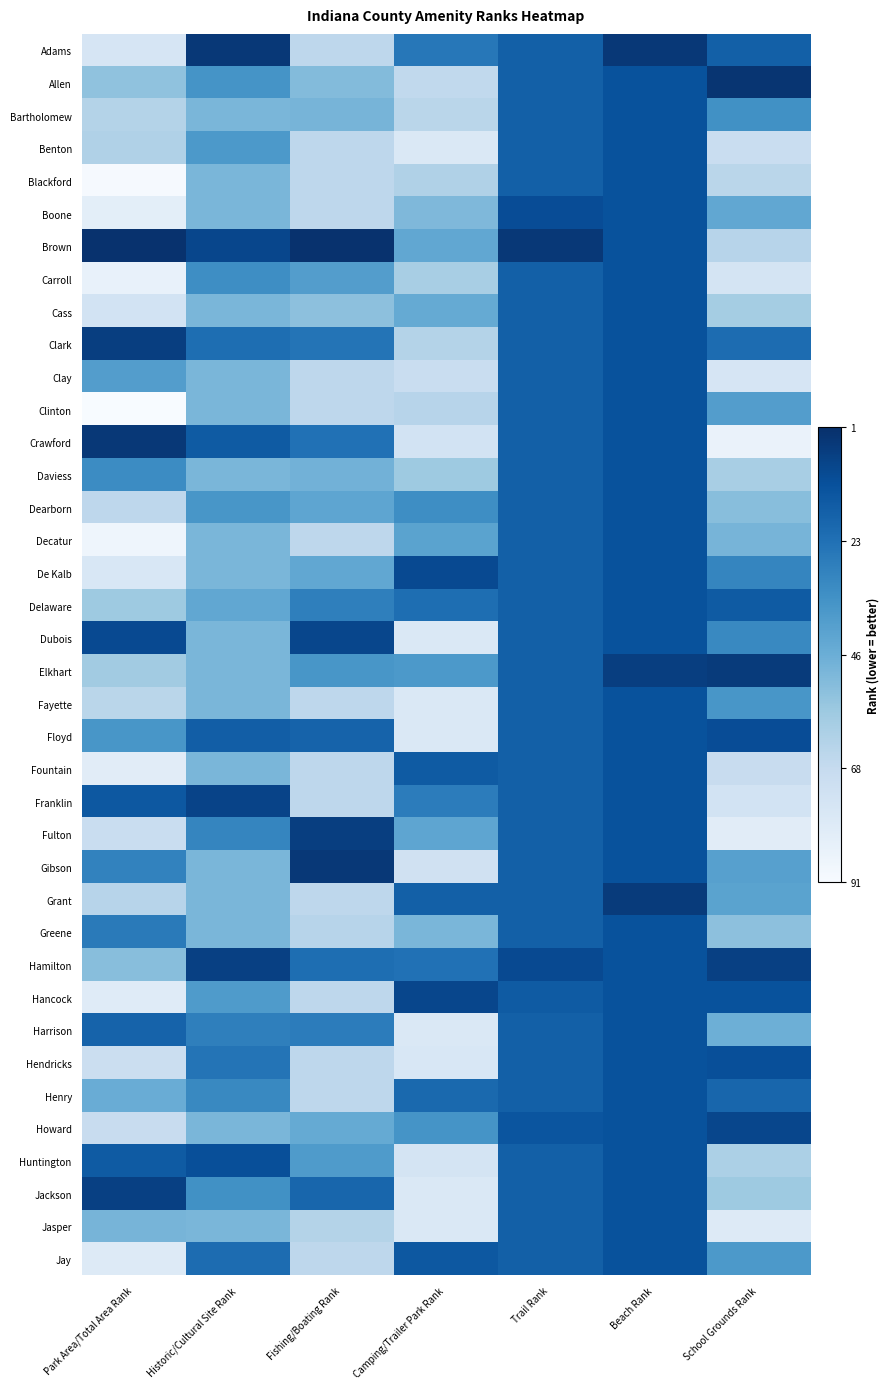

List the series in order of their peak value, highest first.

Brown, Allen, Adams, Crawford, Gibson, Elkhart, Grant, Clark, Fulton, Hamilton, Jackson, Franklin, Dubois, Hancock, Howard, De Kalb, Boone, Floyd, Hendricks, Huntington, Bartholomew, Benton, Blackford, Carroll, Cass, Clay, Clinton, Daviess, Dearborn, Decatur, Delaware, Fayette, Fountain, Greene, Harrison, Henry, Jasper, Jay